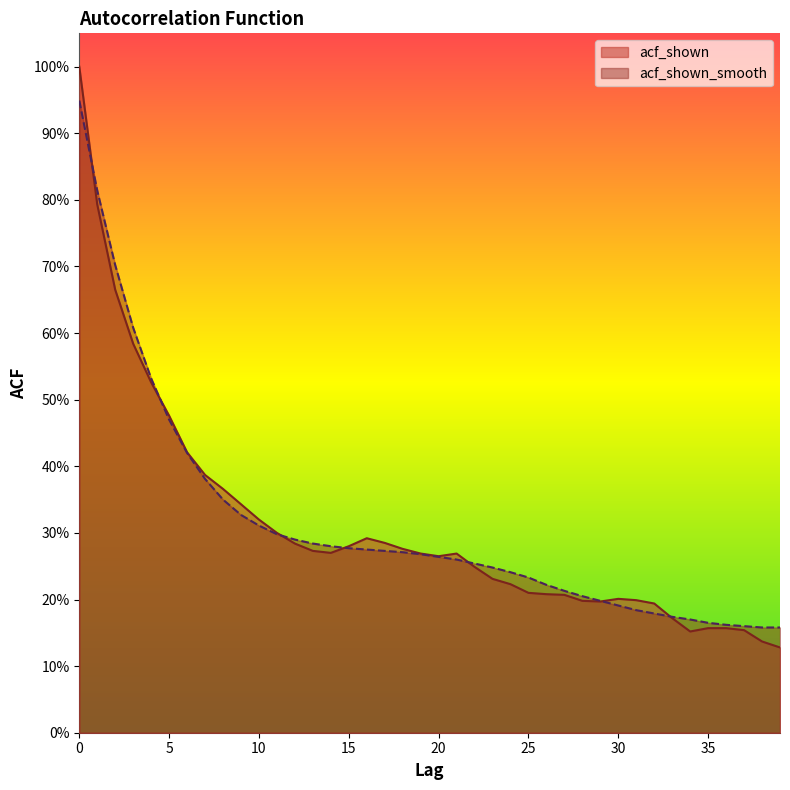

Which series has the largest total across all categories?

acf_shown_smooth